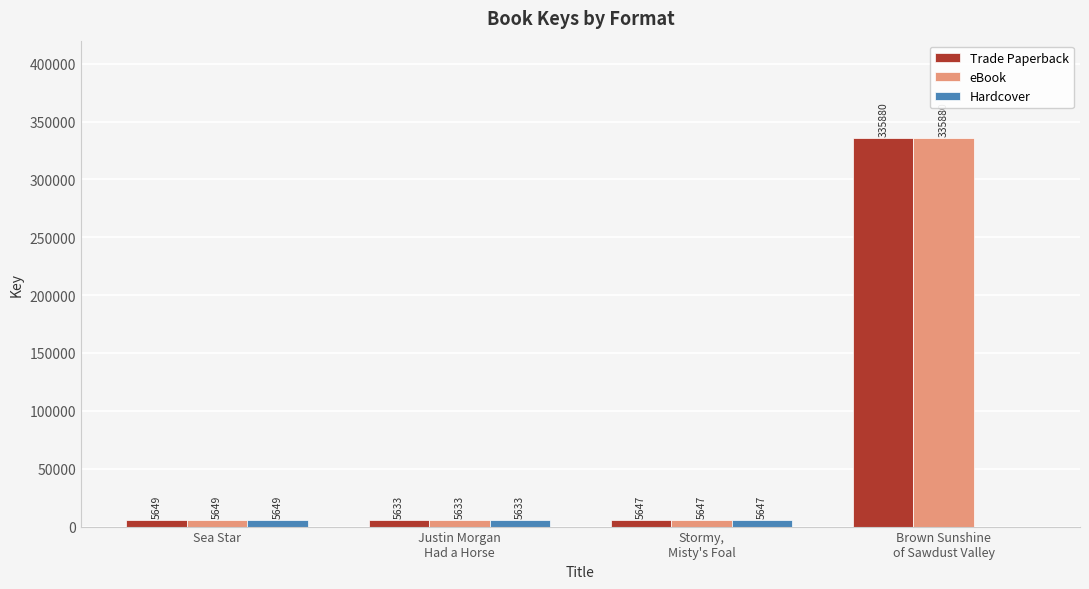

What is the difference between the Hardcover values at Sea Star and Brown Sunshine
of Sawdust Valley?

5649